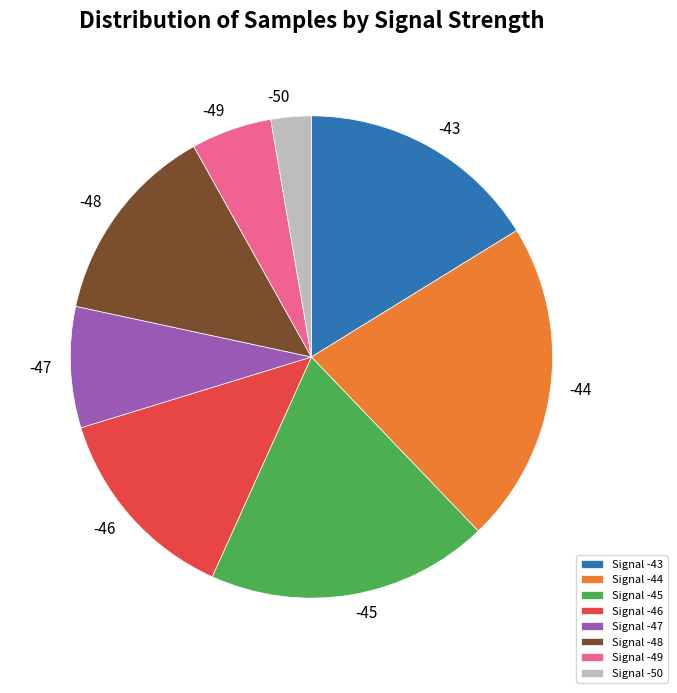

How many segments does this pie chart have?

8